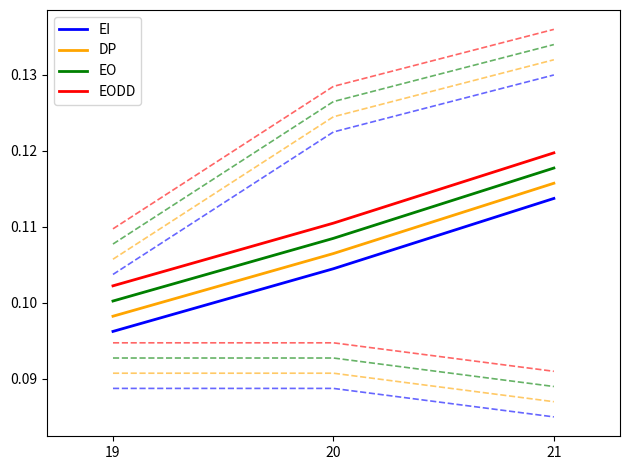

The value of DP at 20 is 0.2. True or false?

False